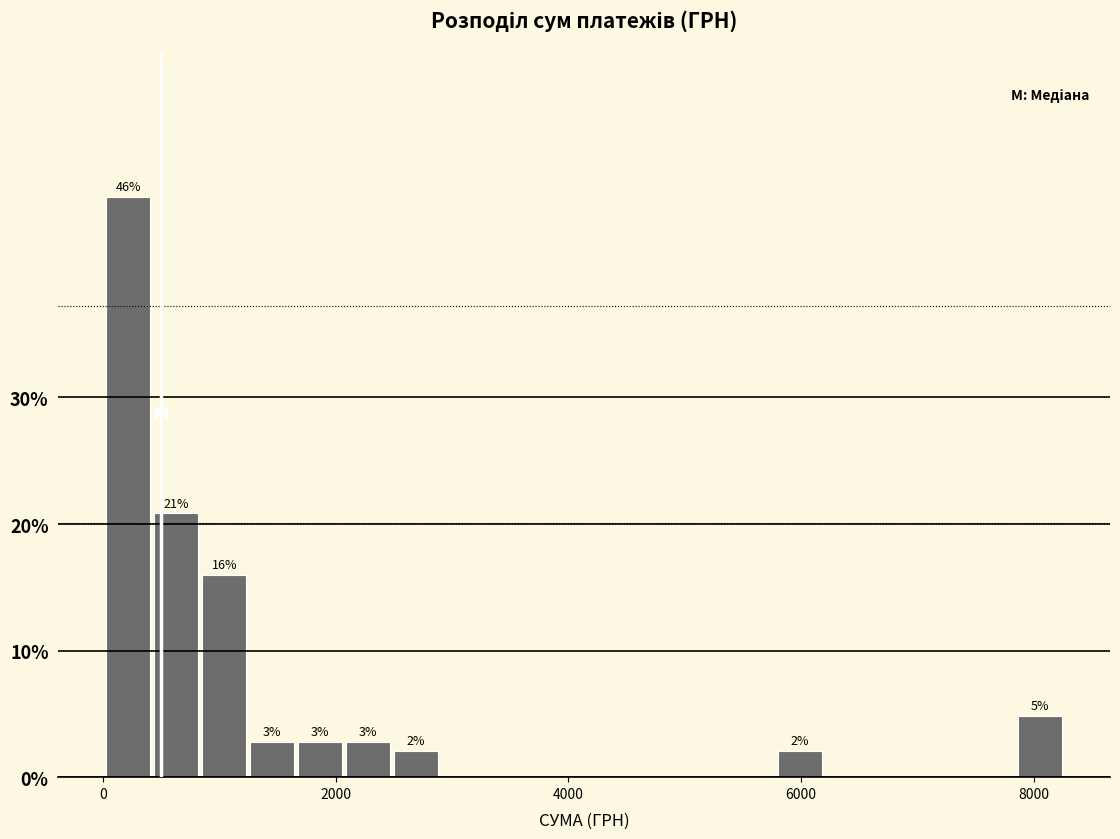

Around what value on the x-axis is the tallest bar? Give the approximate position of its centre, as read against the axis.

200